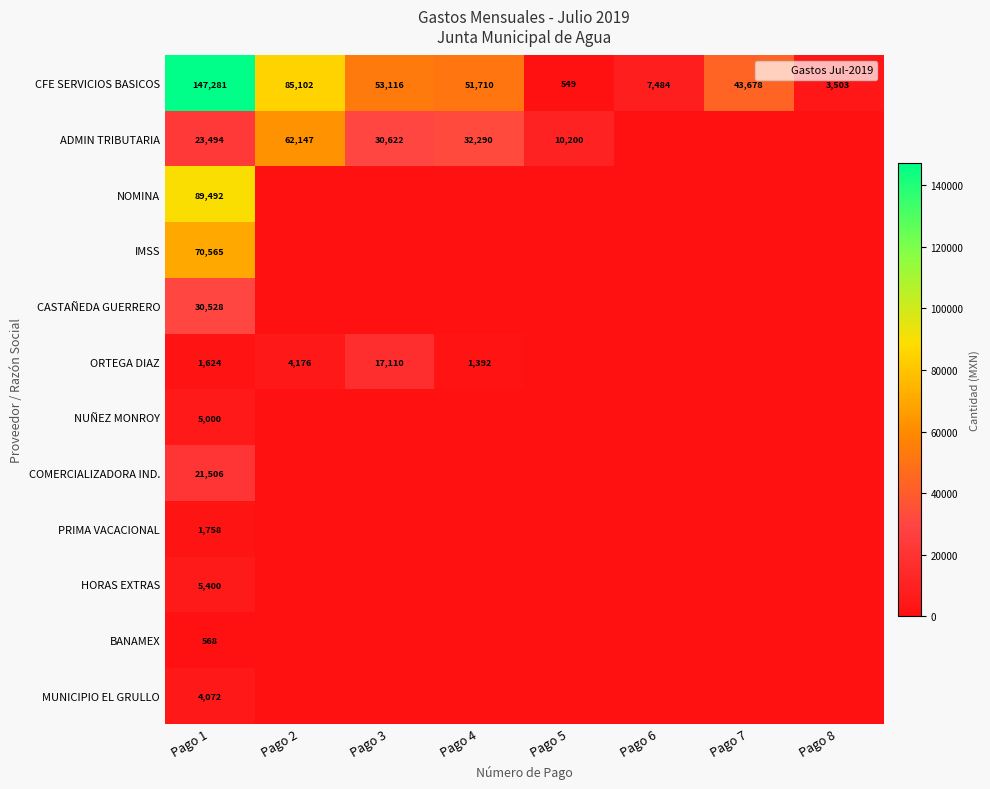

Between Pago 2 and Pago 5, which series saw the biggest shift?

CFE SERVICIOS BASICOS